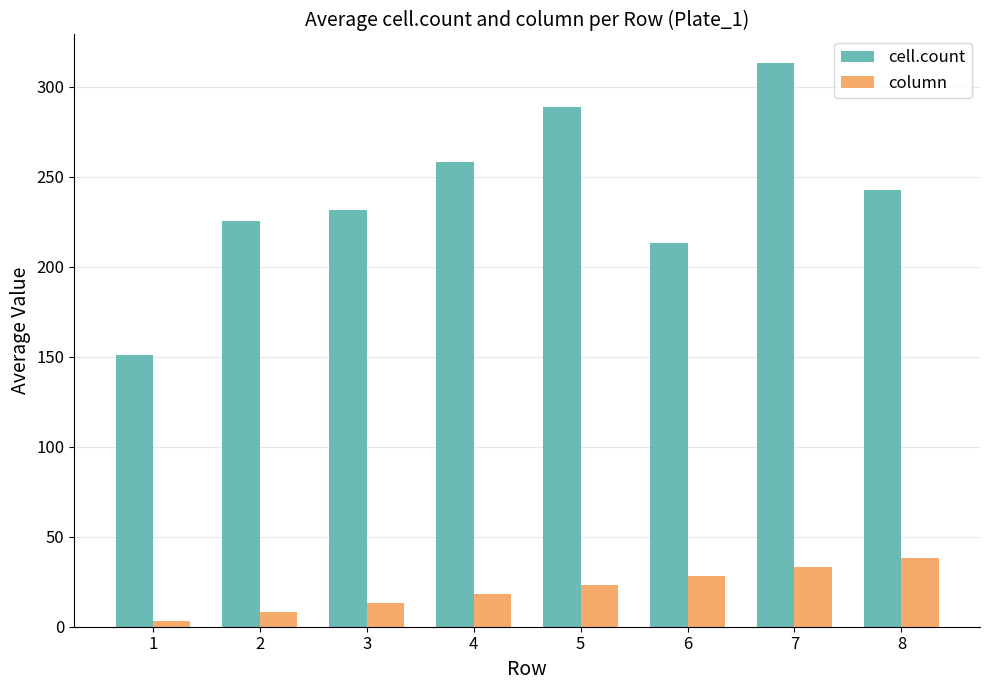

Which series has the largest total across all categories?

cell.count